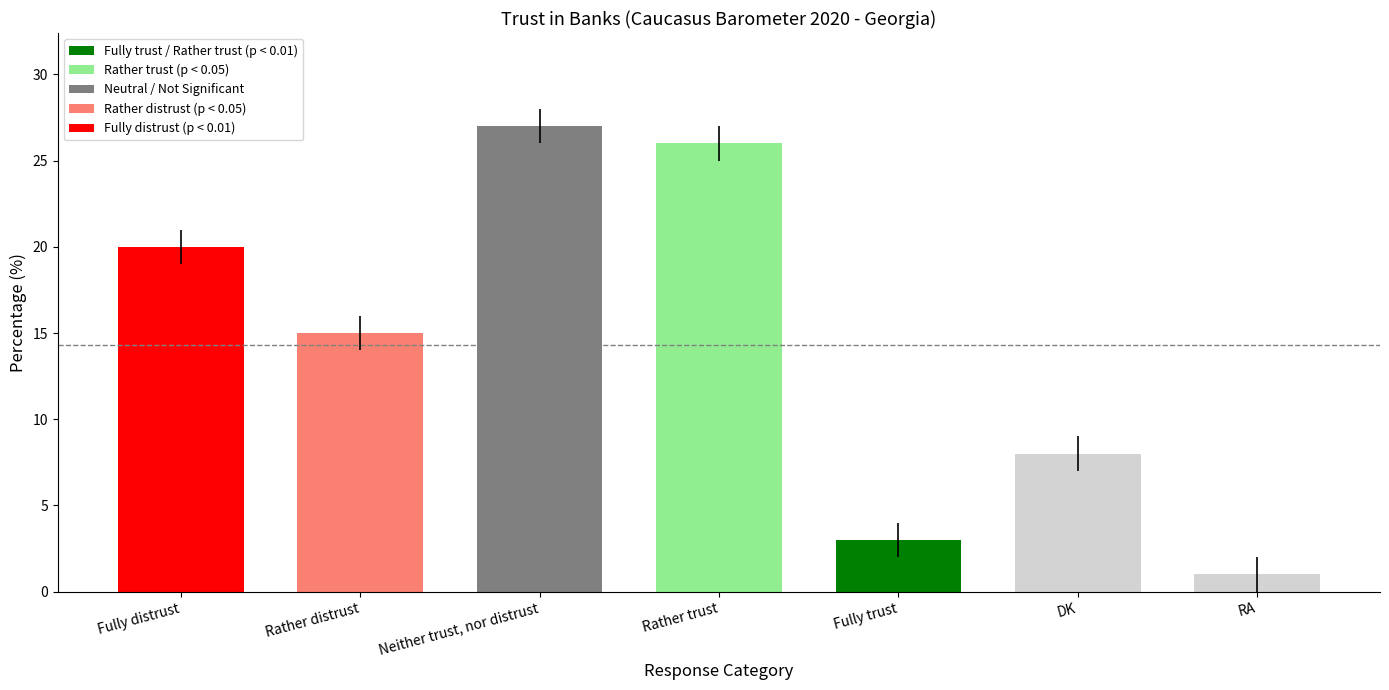

What is the difference between the maximum and second lowest values?

24